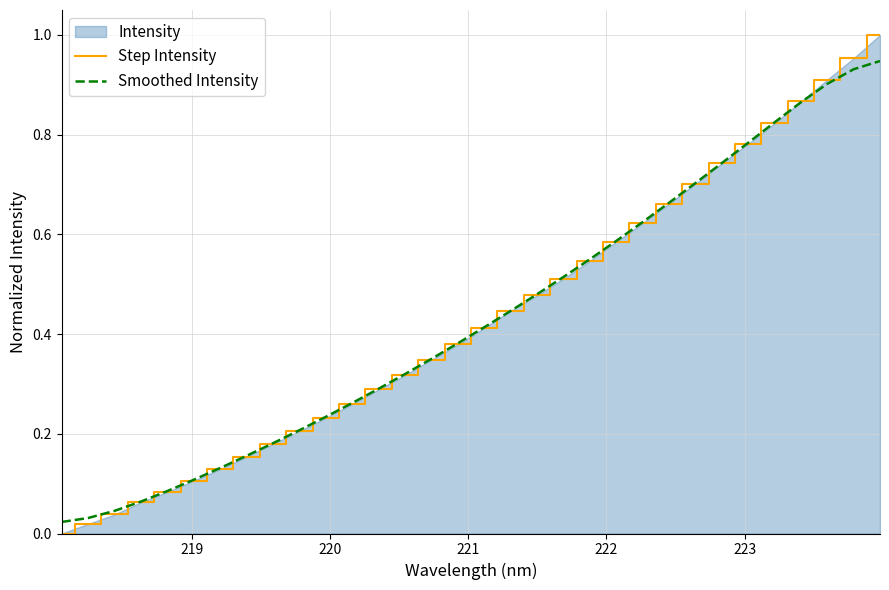

Which series has the largest range (max minus min)?

Step Intensity